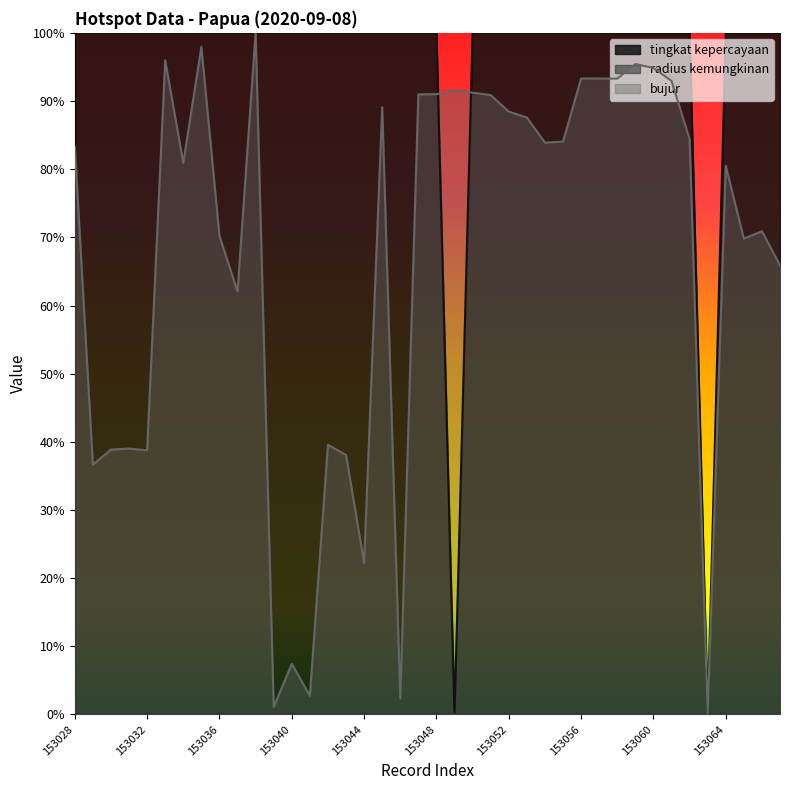

What is the difference between the second highest and second lowest values in the tingkat kepercayaan series?

1.0